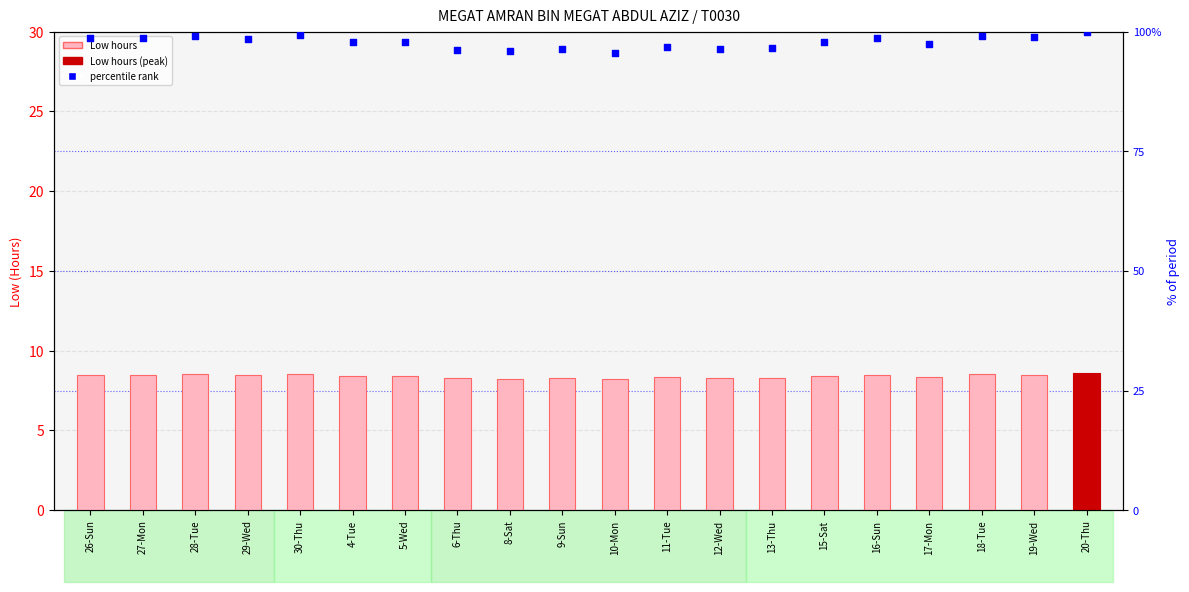

At how many categories does at least one series exceed 99?

4